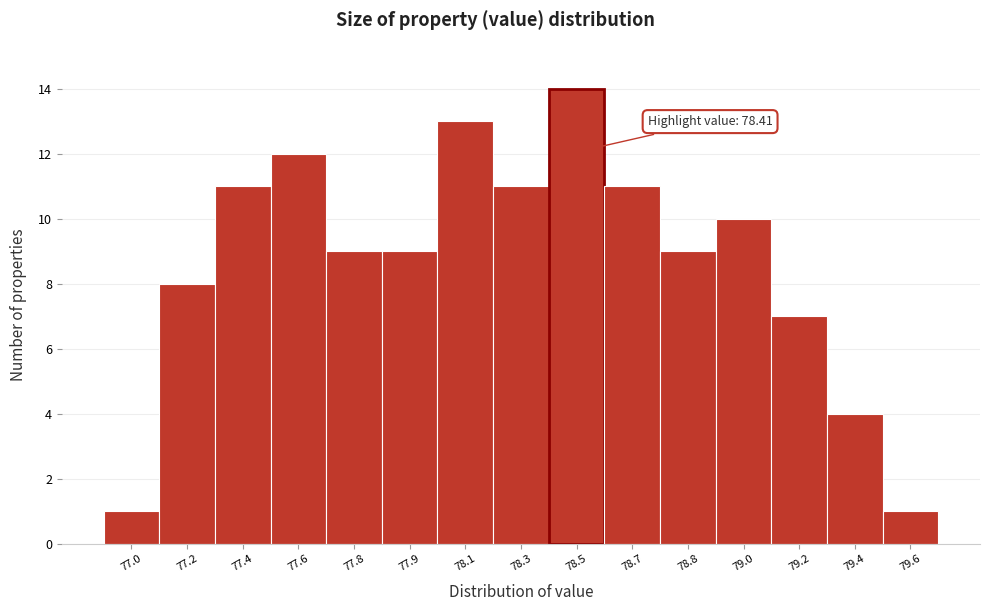

Reading left to right, list all the values displayed in this chart.

1	8	11	12	9	9	13	11	14	11	9	10	7	4	1